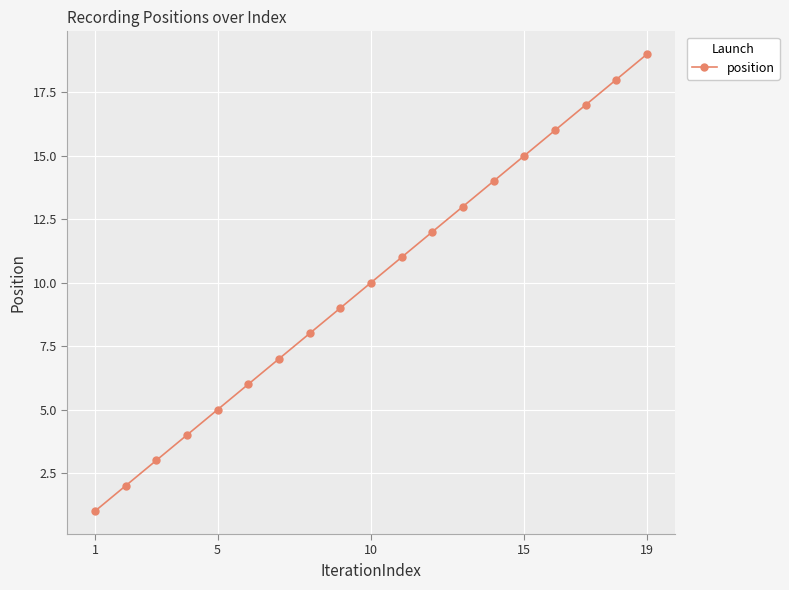

What is the difference between the maximum and minimum values?

18